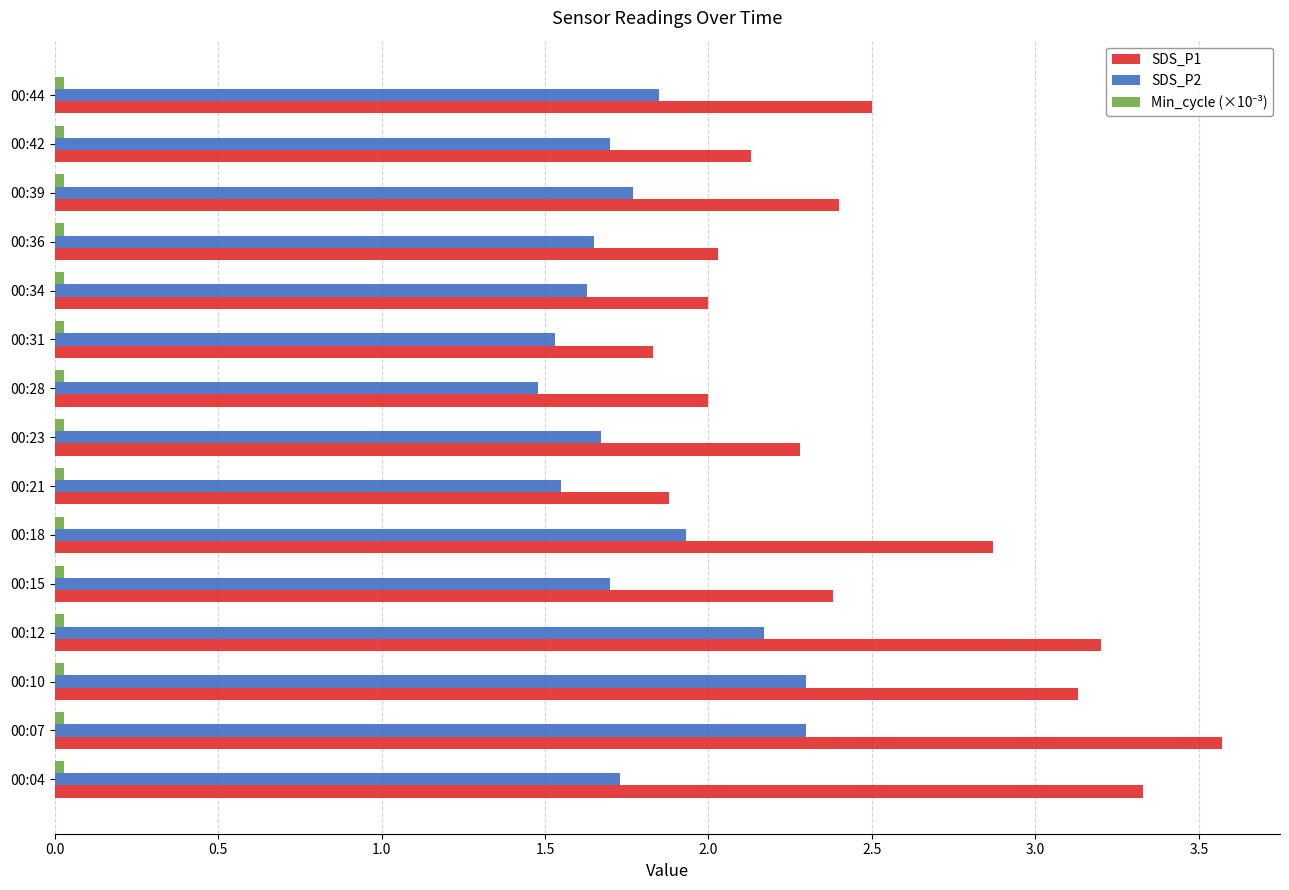

How many categories are shown in the chart?

15